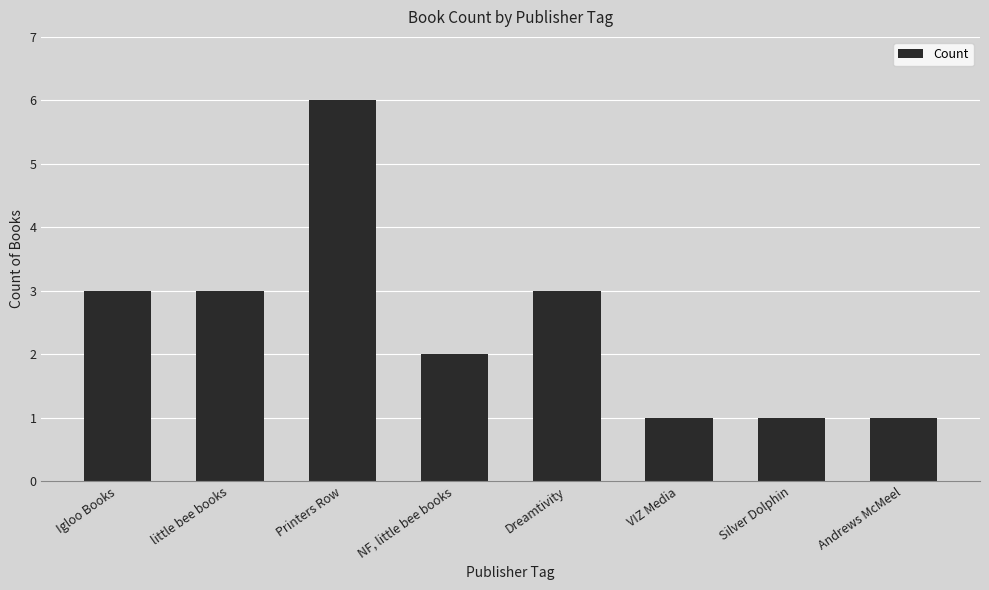

The value at Dreamtivity is 1. True or false?

False